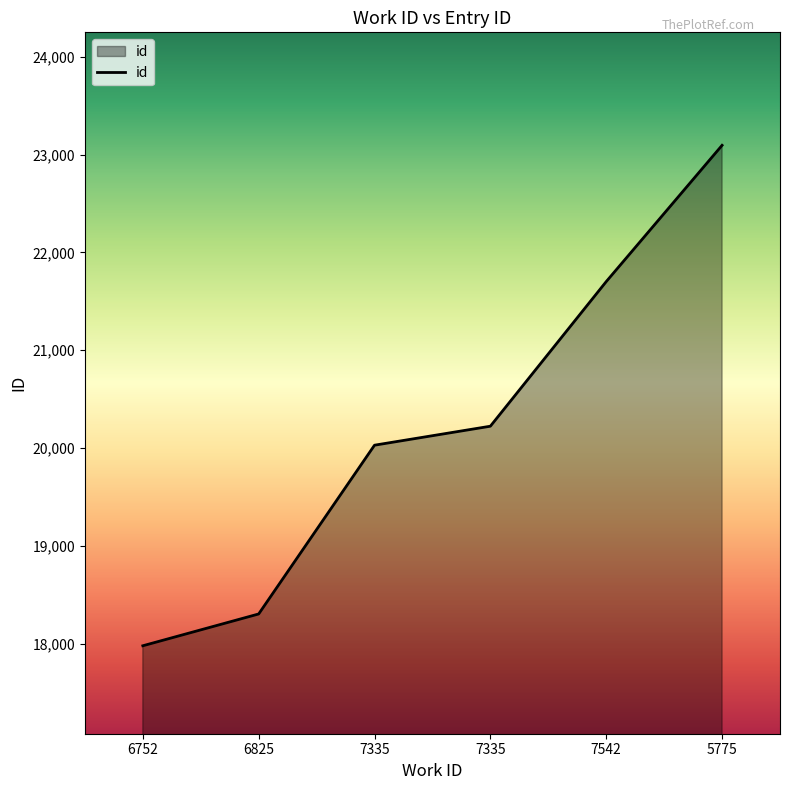

Count the number of data series in this chart.

1